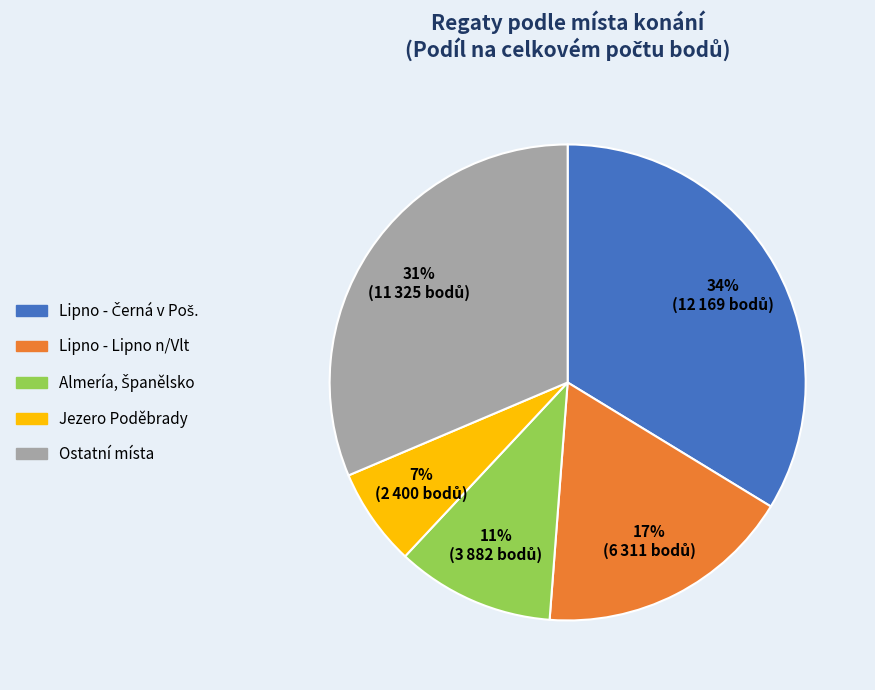

What percentage is the Ostatní místa slice, to the nearest percent?

31%